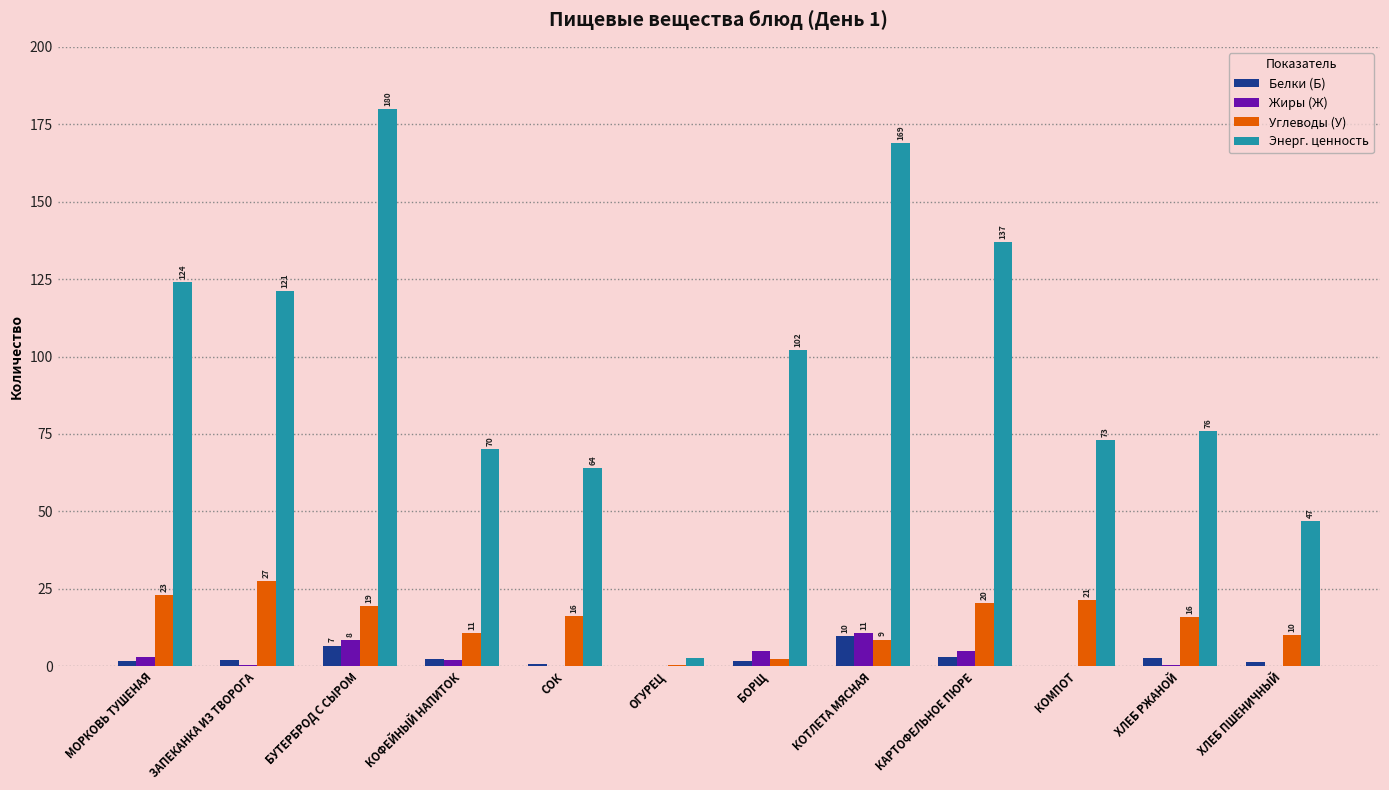

How many groups of bars are there?

12